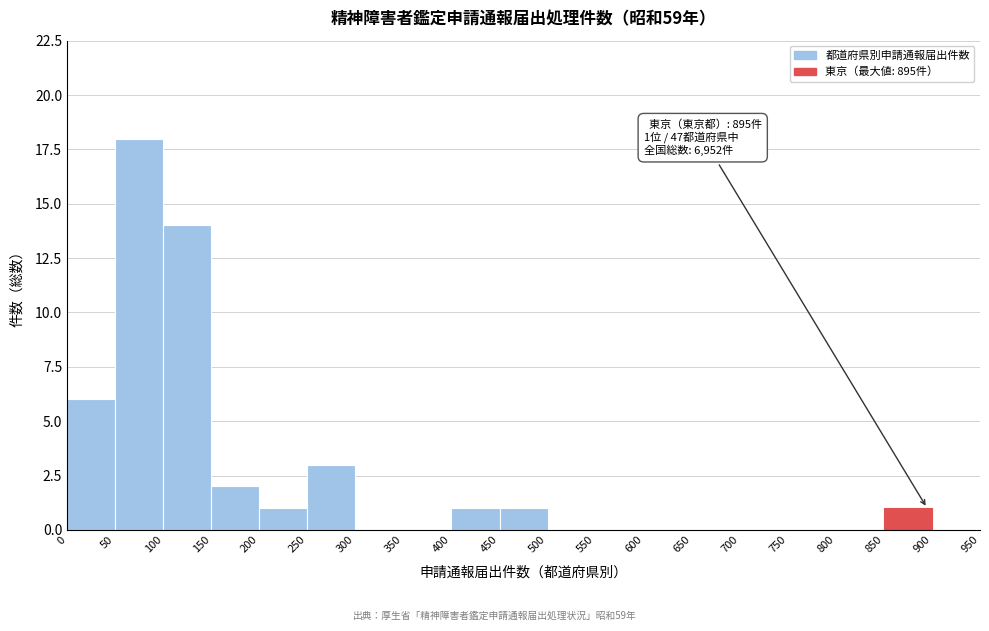

Which range on the x-axis has the tallest bar?

50 to 100